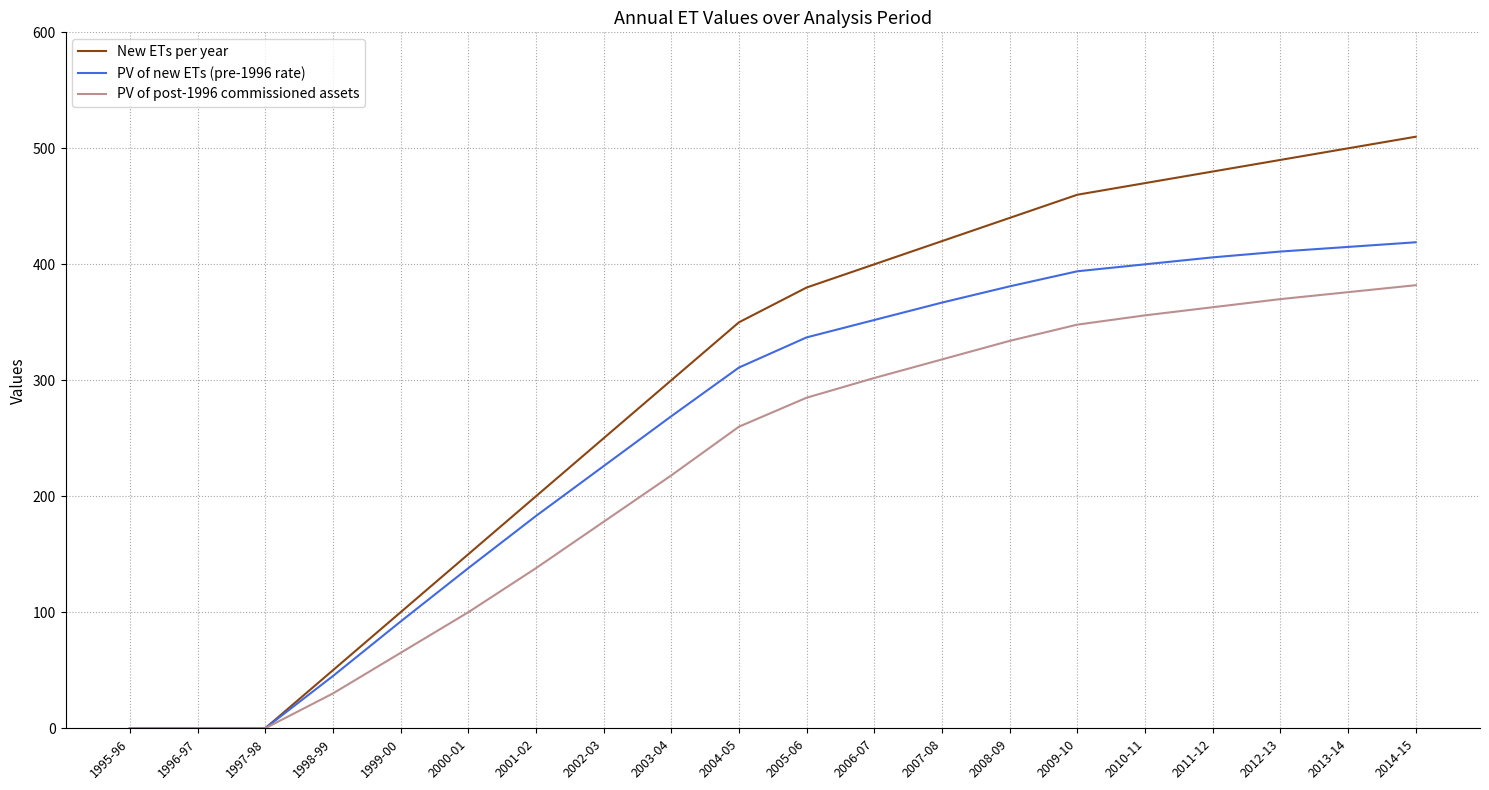

What is the difference between the second highest and second lowest values in the PV of post-1996 commissioned assets series?

376